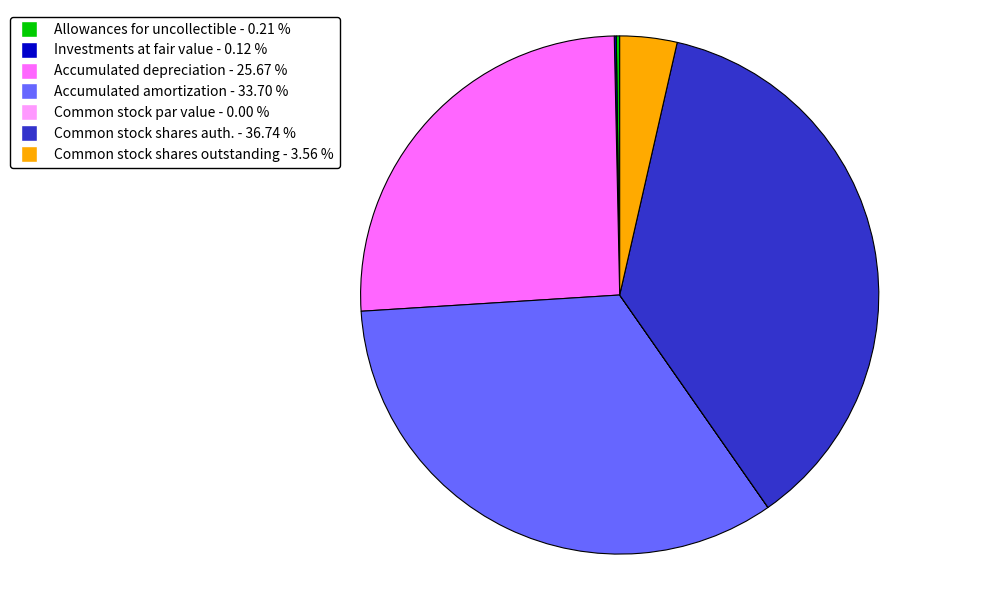

Does any single category account for the majority?

No